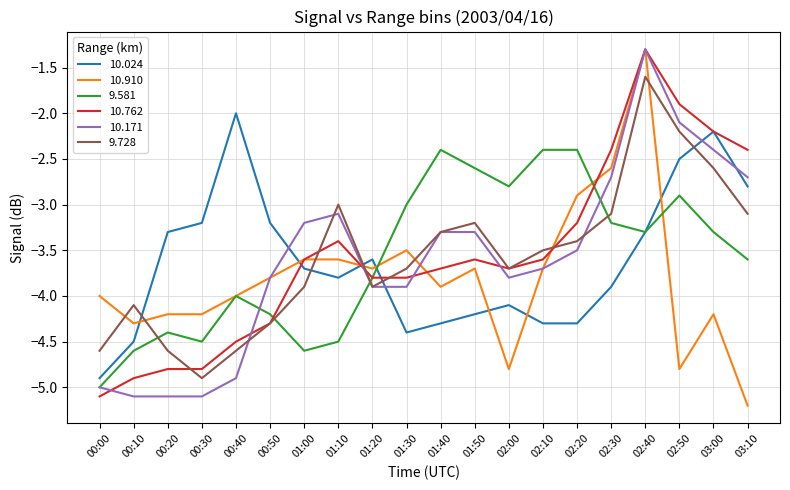

After their last crossing, which series has the higher values: 10.762 or 10.910?

10.762